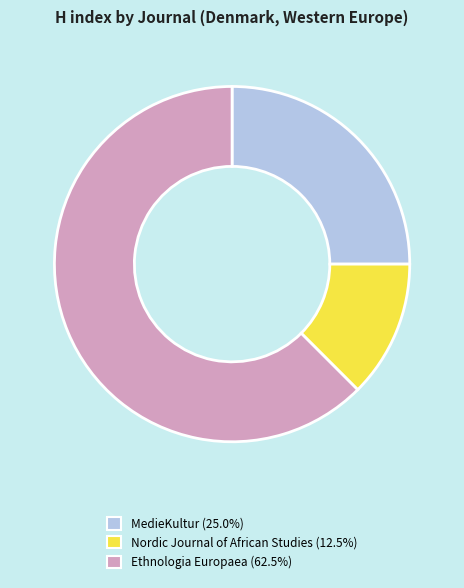

Approximately how many times larger is the value at MedieKultur compared to Ethnologia Europaea?

0.4